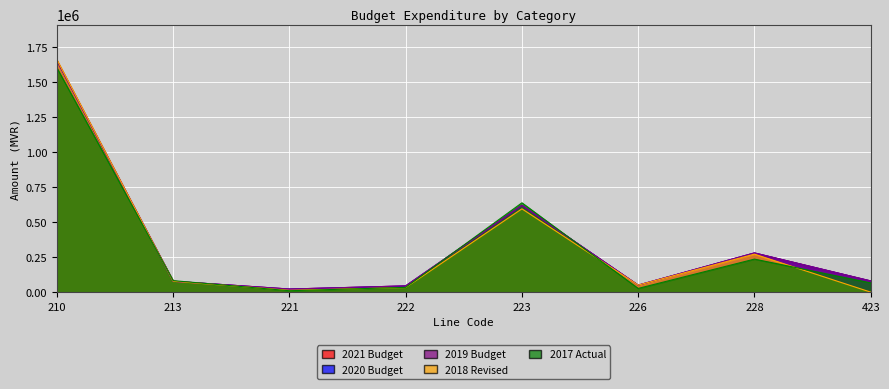

How many interior local peaks does the 2018 Revised series have?

2